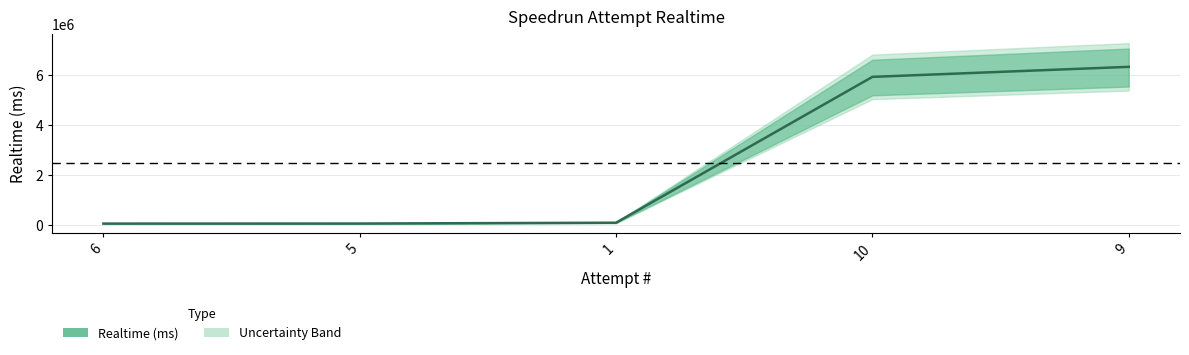

What is the difference between the values at 1 and 6?

35535